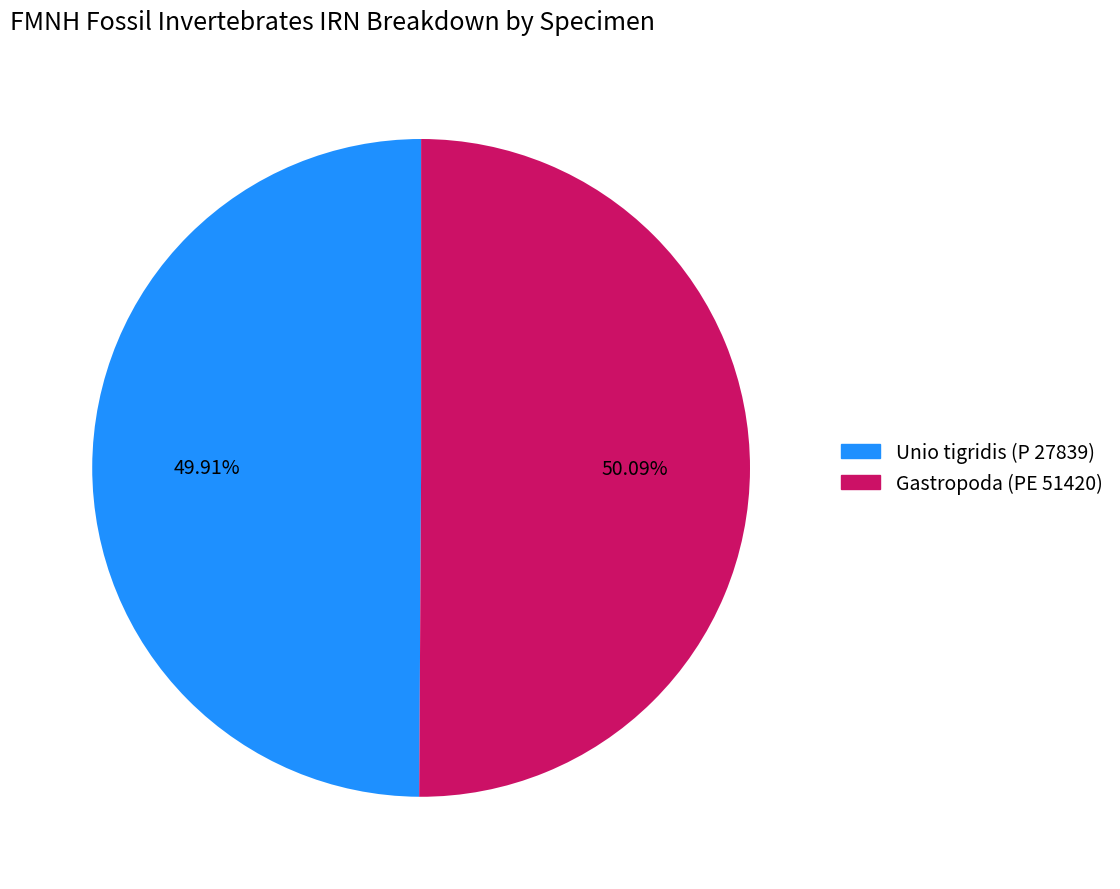

The Gastropoda (PE 51420) slice represents 50% of the pie. True or false?

True